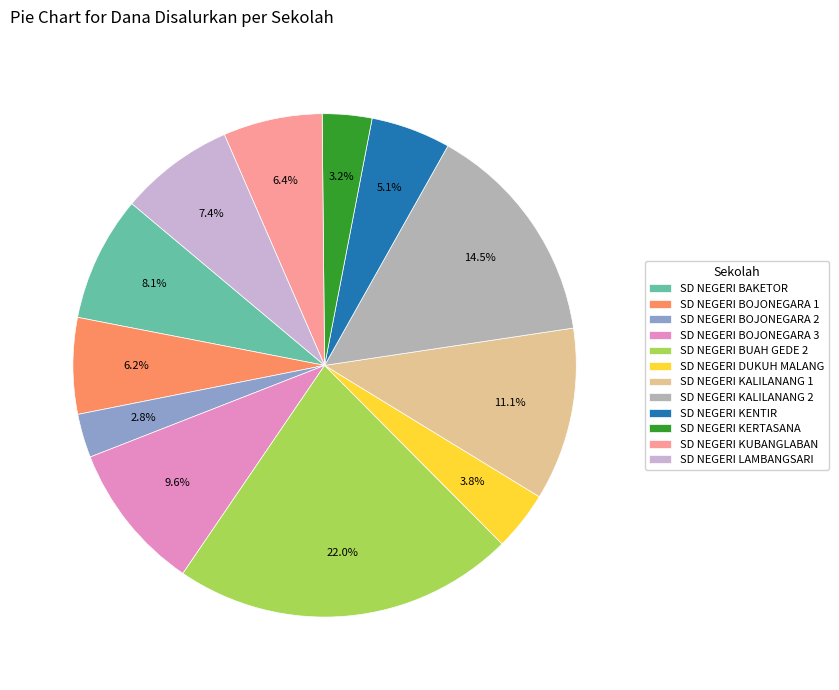

What portion of the pie excludes SD NEGERI KERTASANA?

96.8%